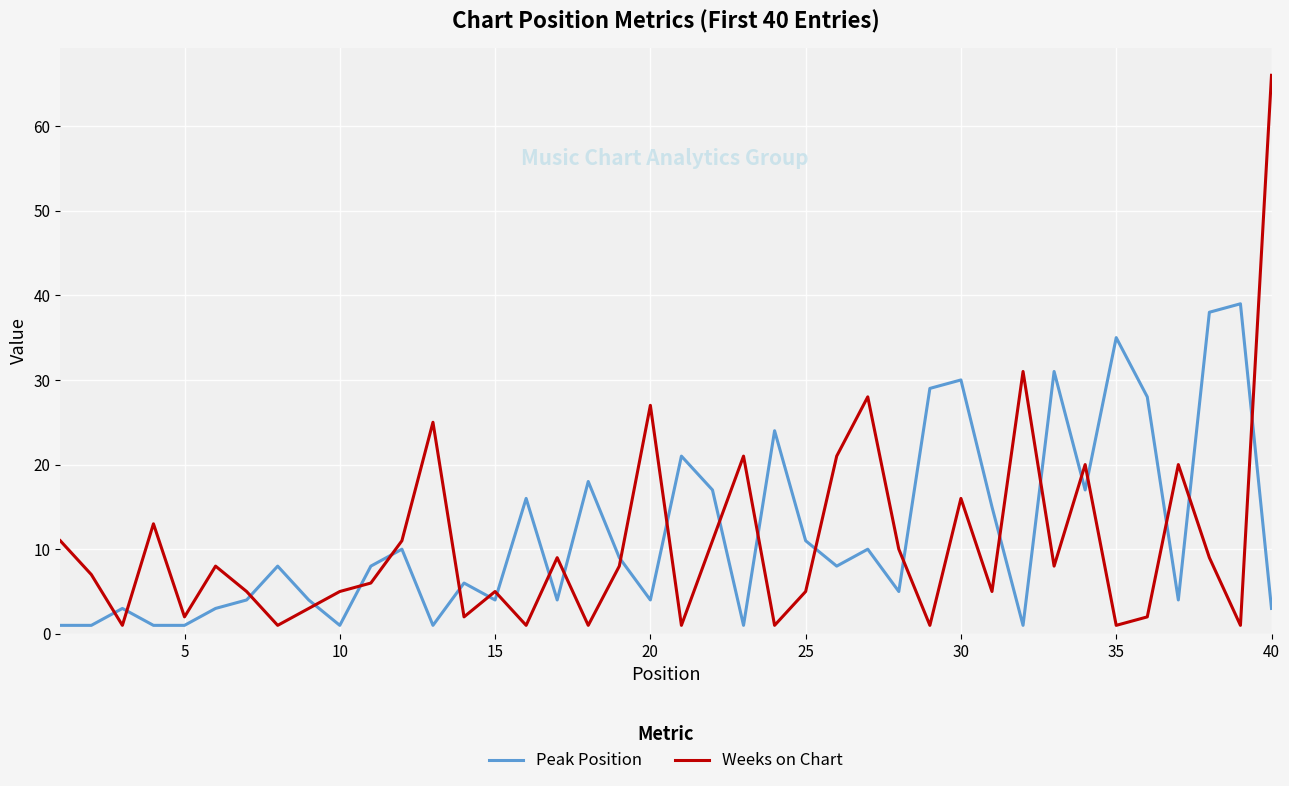

What is the difference between the second highest and minimum values in the Weeks on Chart series?

30